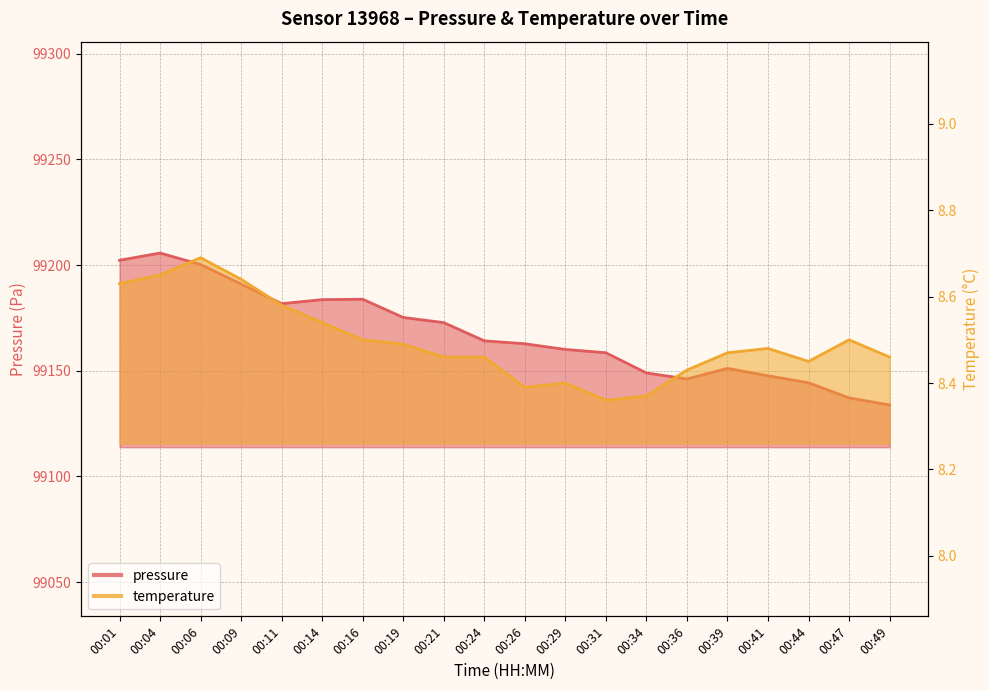

Reading left to right, what are all the values shown in this chart?

pressure: 00:01=99202.3	00:04=99205.7	00:06=99200.3	00:09=99191.0	00:11=99181.8	00:14=99183.7	00:16=99183.8	00:19=99175.2	00:21=99172.8	00:24=99164.2	00:26=99162.8	00:29=99160.1	00:31=99158.5	00:34=99149.0	00:36=99146.1	00:39=99151.1	00:41=99147.6	00:44=99144.3	00:47=99137.2	00:49=99133.8
temperature: 00:01=8.6	00:04=8.7	00:06=8.7	00:09=8.6	00:11=8.6	00:14=8.5	00:16=8.5	00:19=8.5	00:21=8.5	00:24=8.5	00:26=8.4	00:29=8.4	00:31=8.4	00:34=8.4	00:36=8.4	00:39=8.5	00:41=8.5	00:44=8.4	00:47=8.5	00:49=8.5